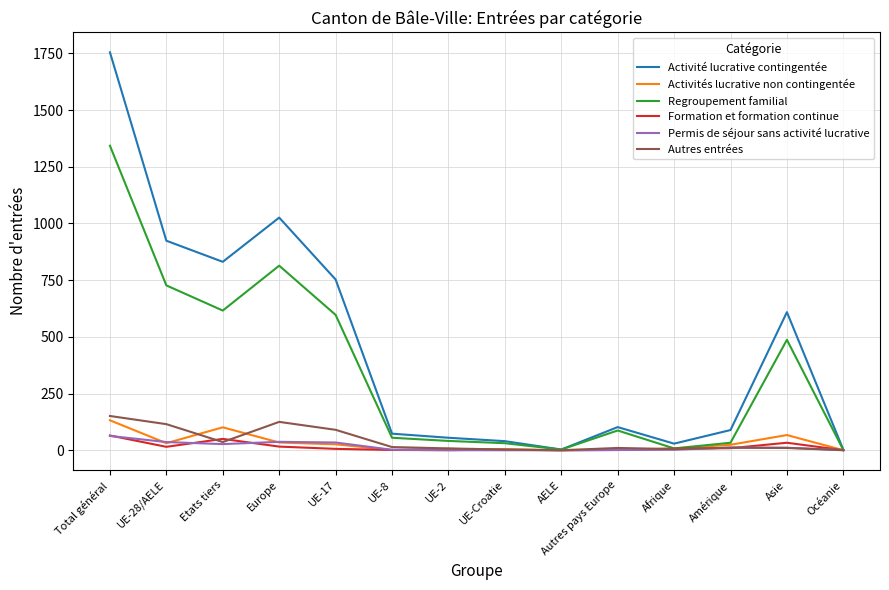

Between Europe and Amérique, which series saw the biggest shift?

Activité lucrative contingentée